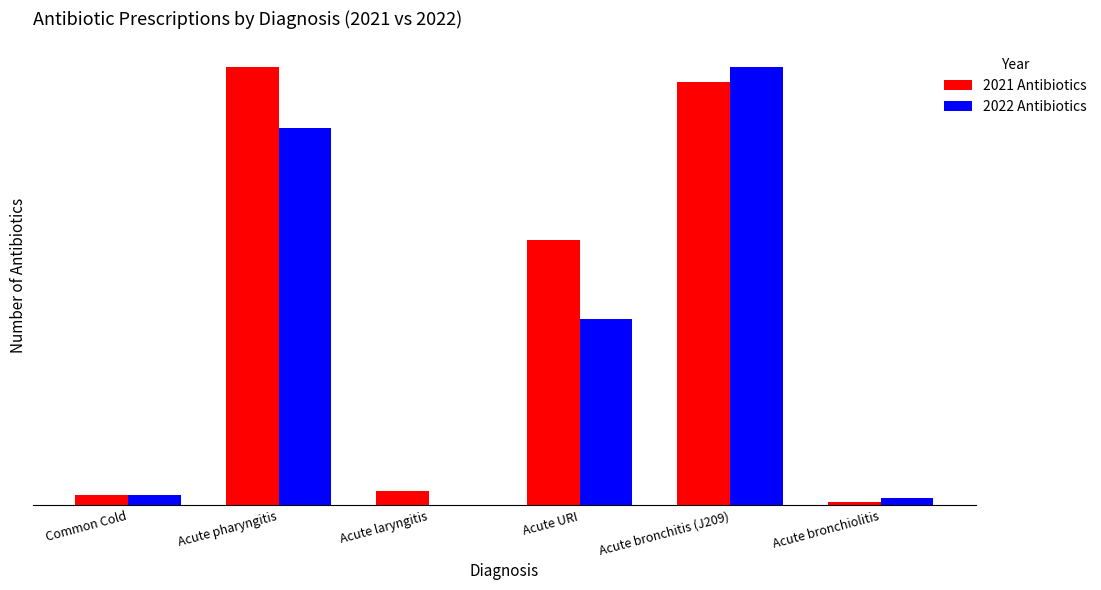

What are all the series names shown in the legend?

2021 Antibiotics, 2022 Antibiotics